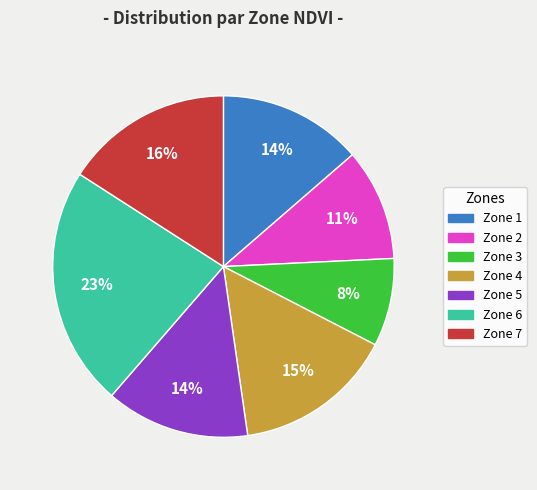

To the nearest percent, what is the average slice percentage?

14%